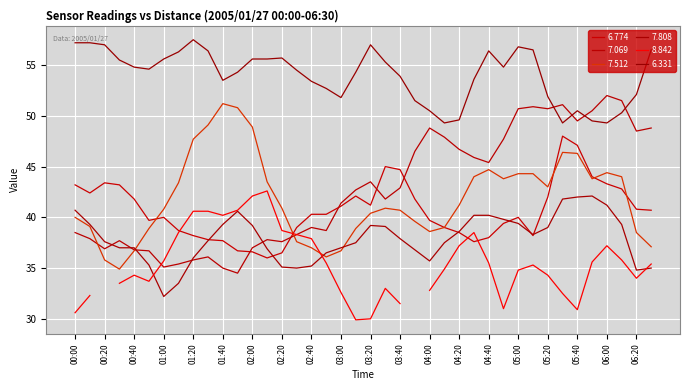

True or false: 6.774 and 6.331 intersect in this chart.

False